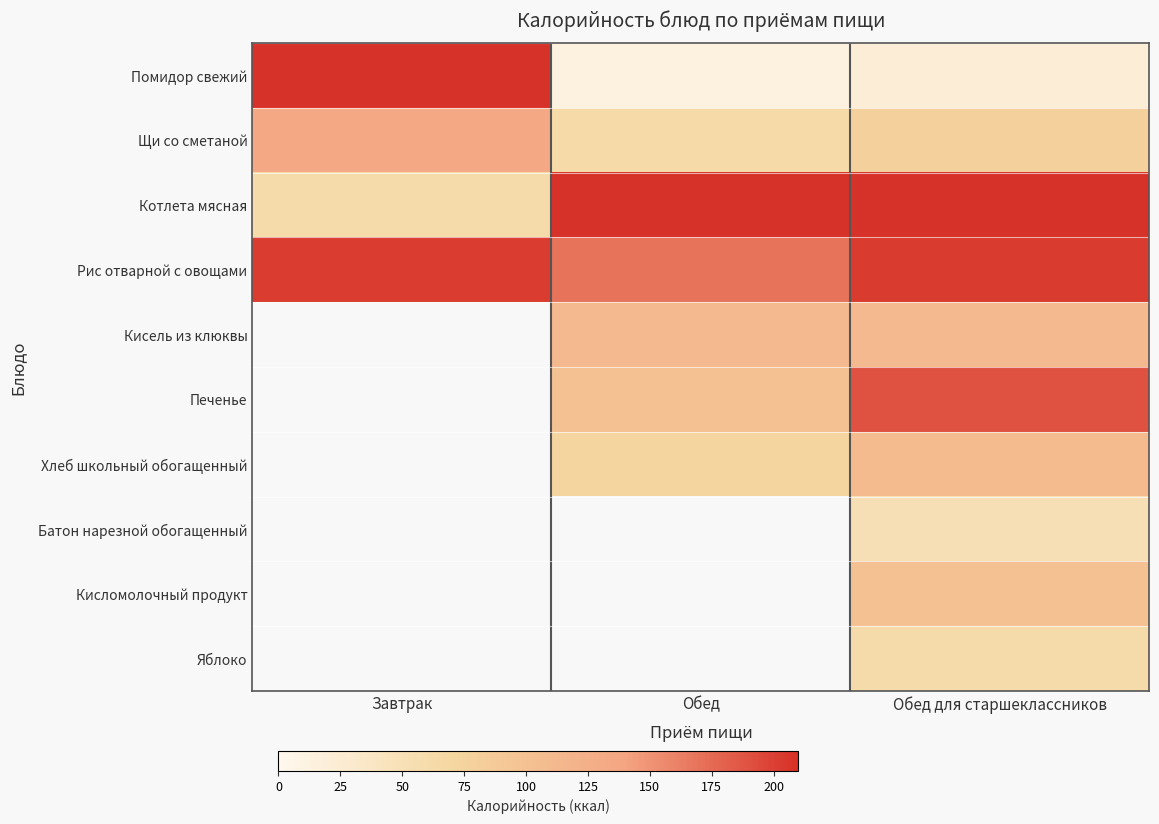

At how many categories does at least one series exceed 127?

3